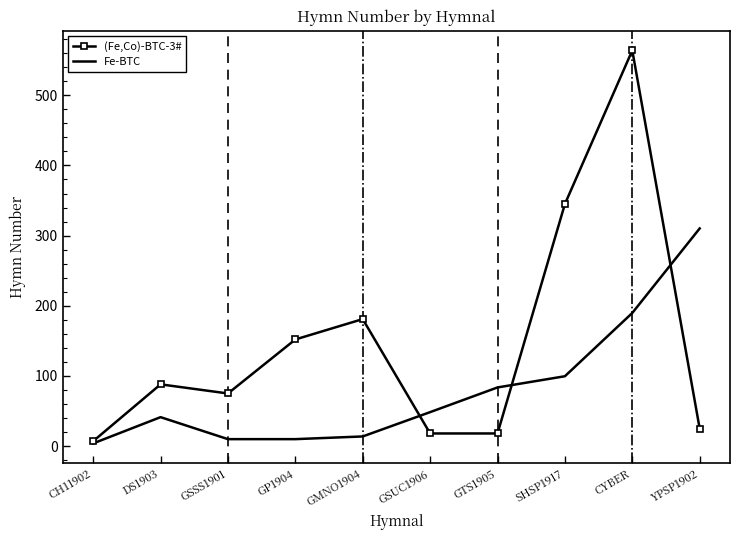

What is the approximate value of Fe-BTC at GSUC1906?

48.4